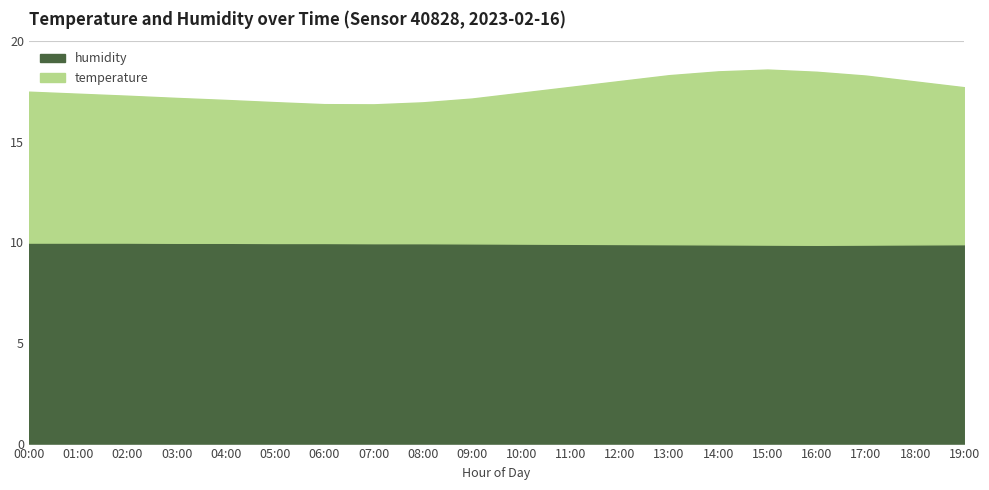

What is the minimum value for temperature?

6.9